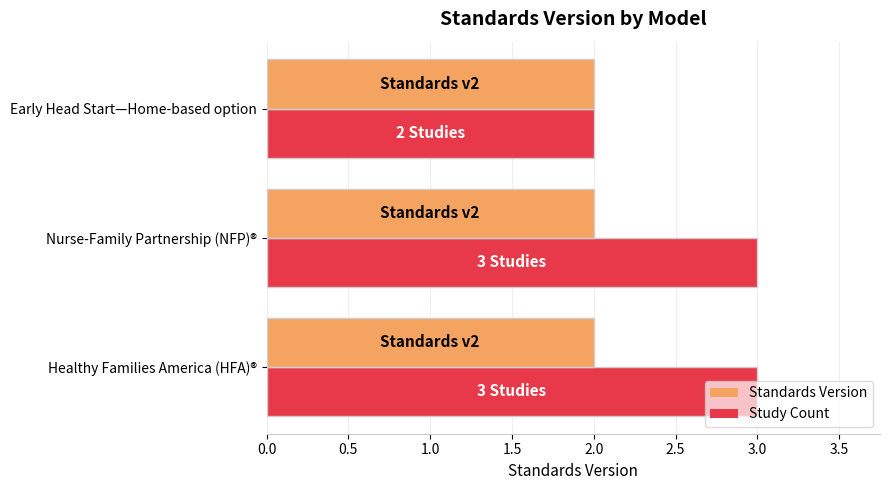

Is the value of Study Count at Nurse-Family Partnership (NFP)® greater than the value of Standards Version at Early Head Start—Home-based option?

Yes